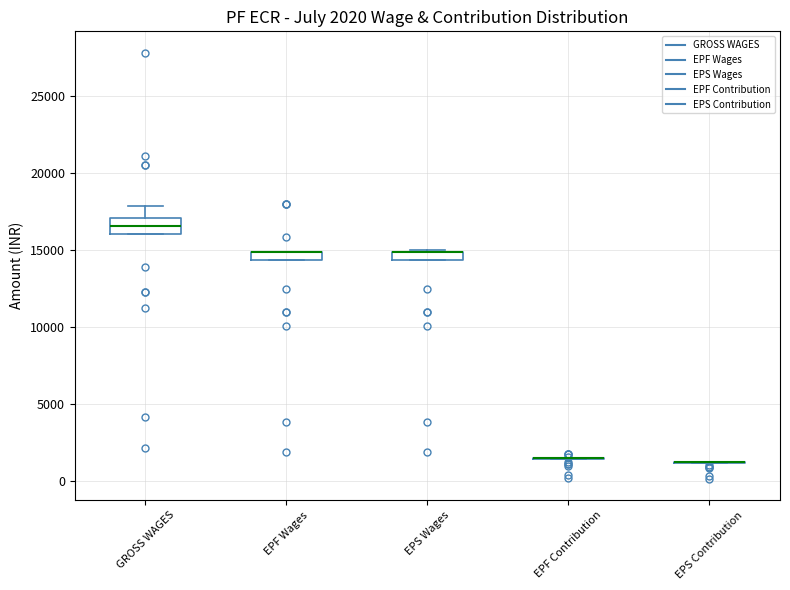

Which box is the tallest, from its lower edge to its upper edge?

GROSS WAGES